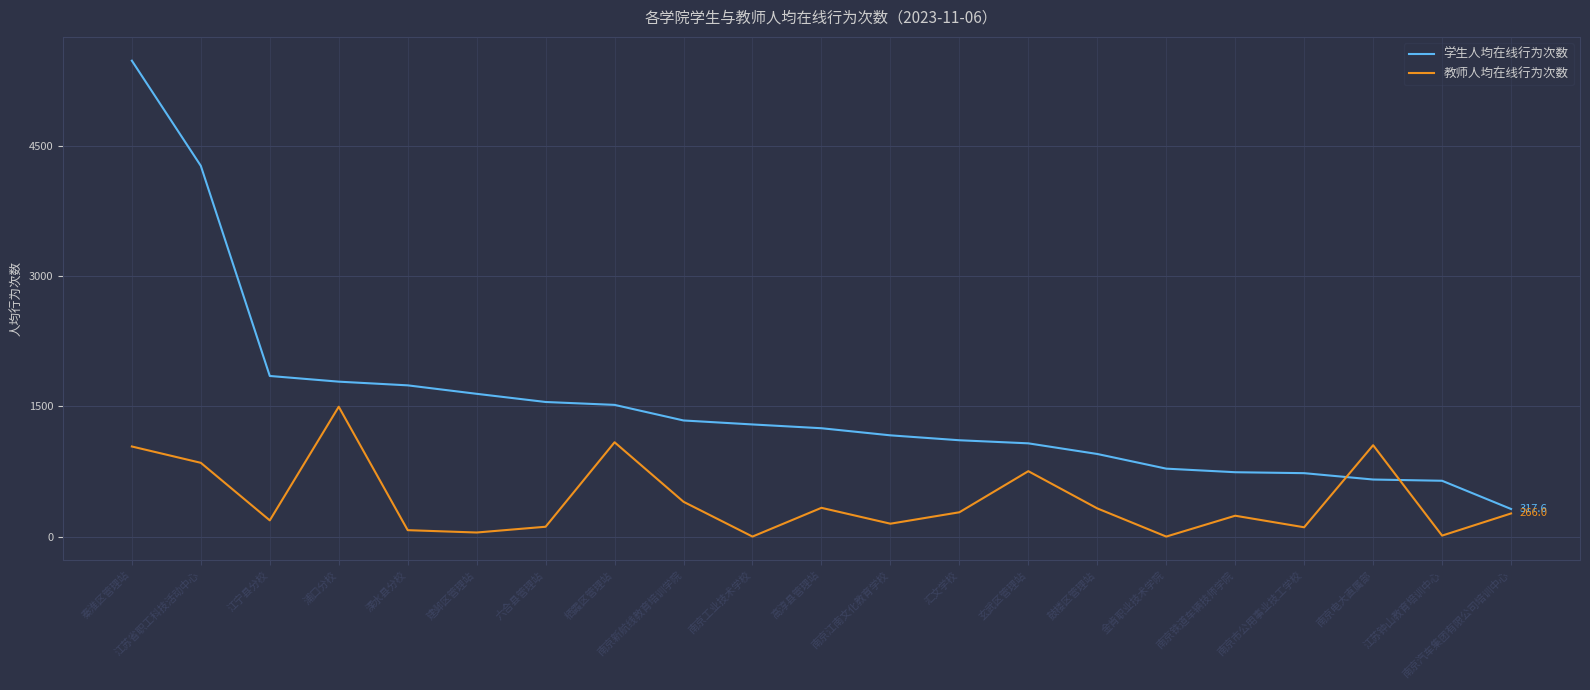

Which series has the widest spread of values?

学生人均在线行为次数